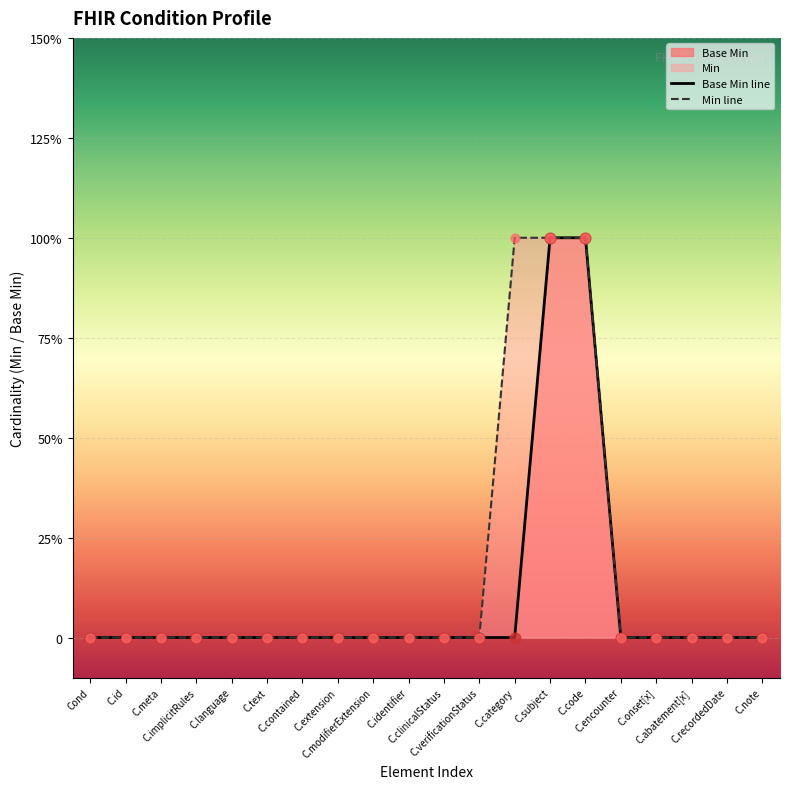

Which series has the largest total across all categories?

Min line